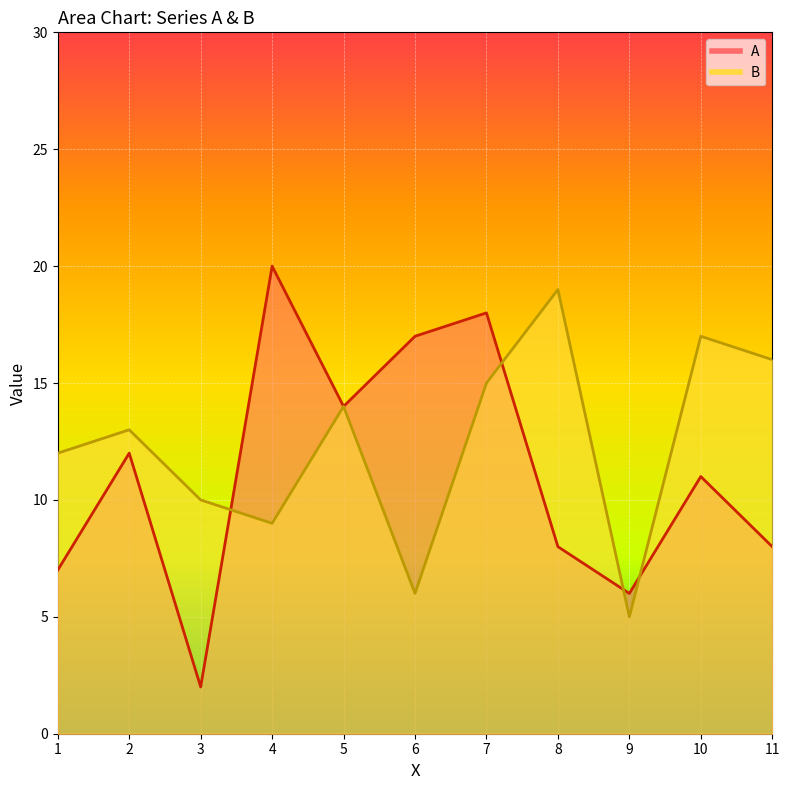

Which has a higher value, 7 or 1?

7